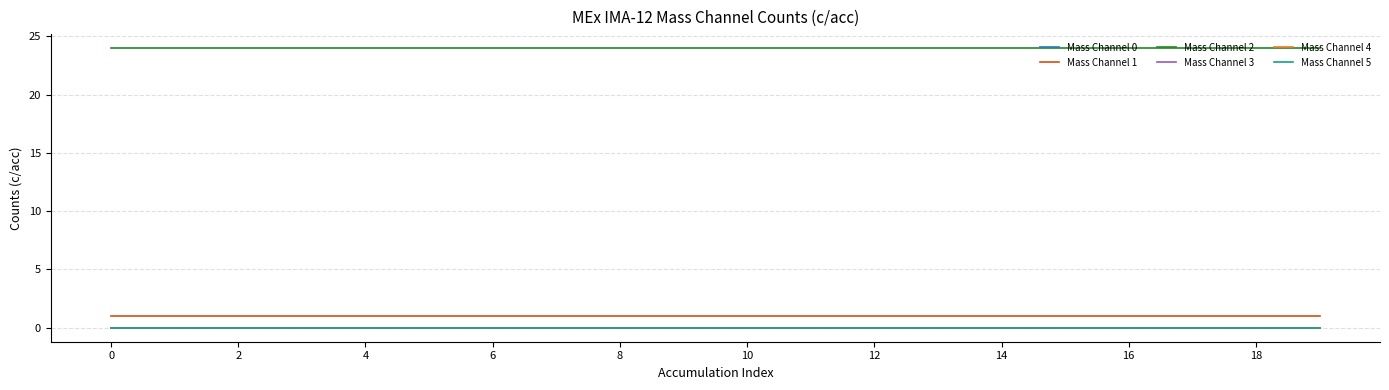

What is the maximum value shown in the chart?

24